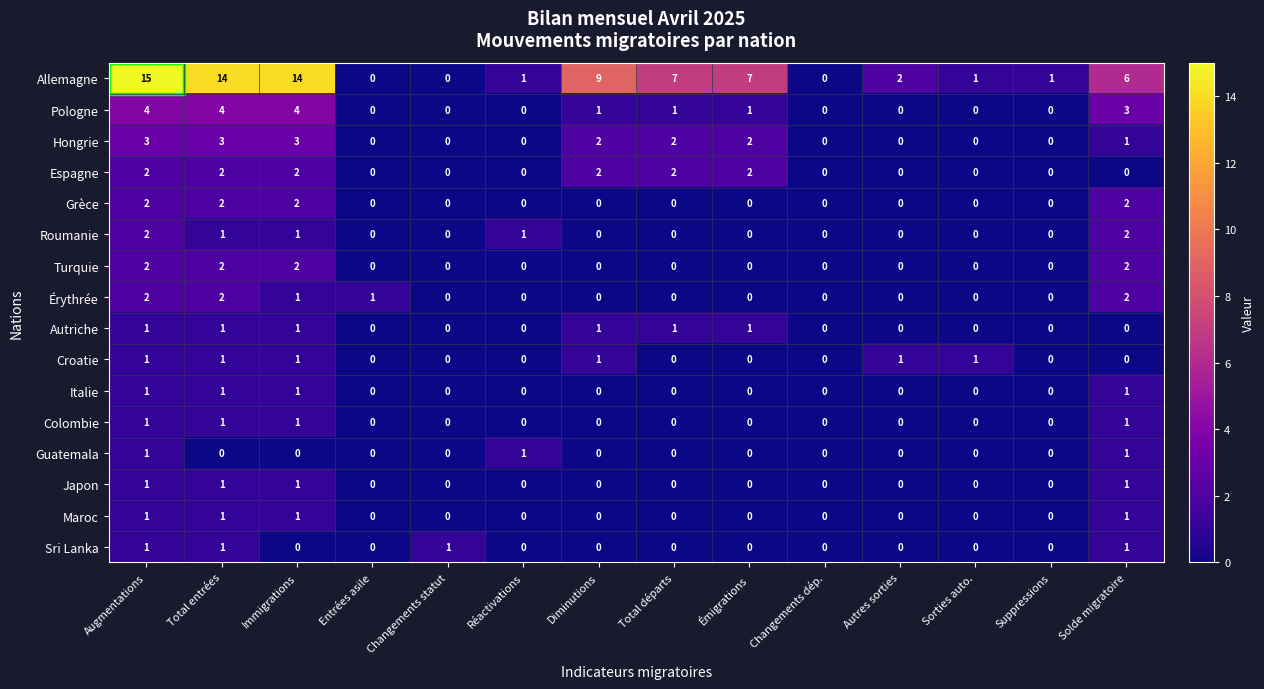

Which series has the widest spread of values?

Allemagne